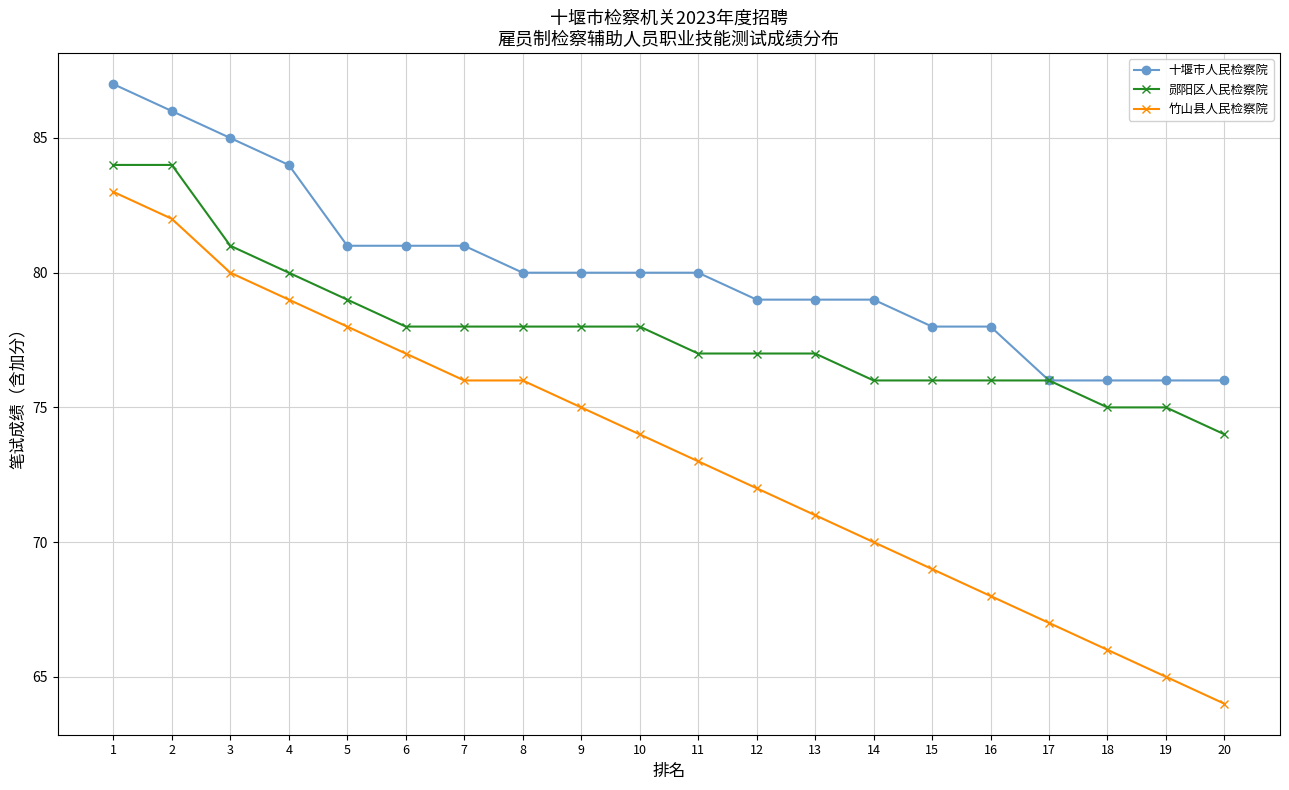

At which label is 郧阳区人民检察院 closest to 79?

5